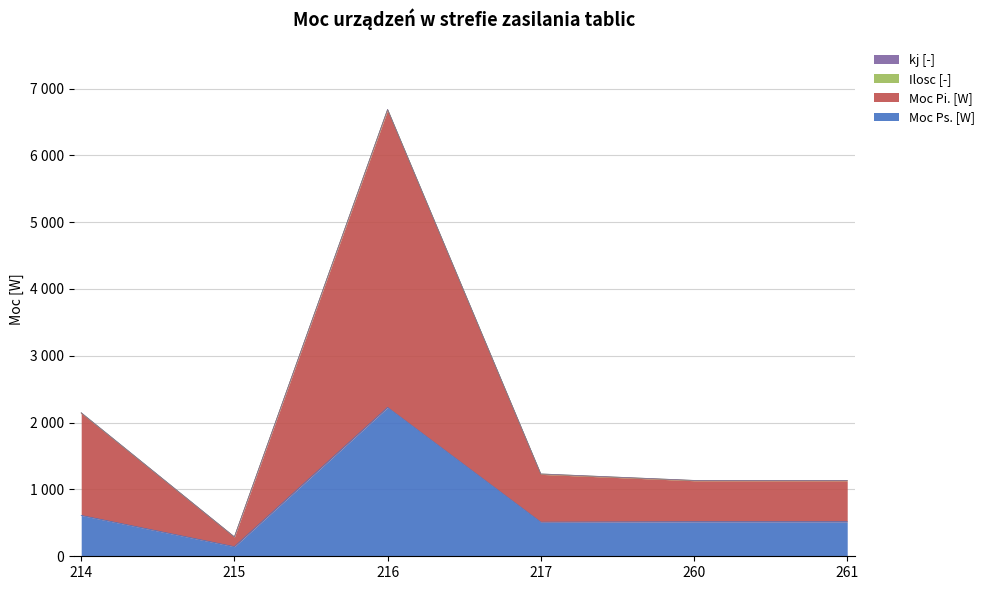

What is the minimum value shown in the chart?

144.0